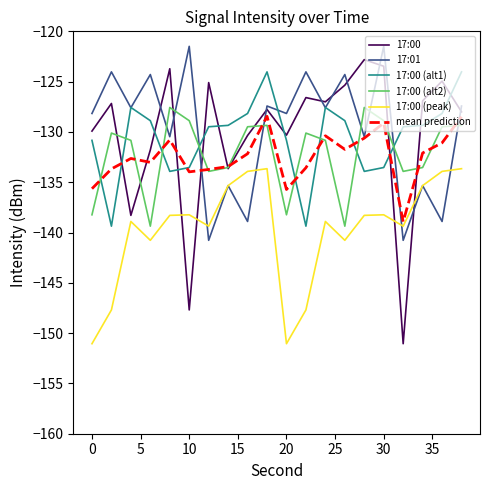

True or false: 17:00 (peak) and 17:00 (alt1) intersect in this chart.

False